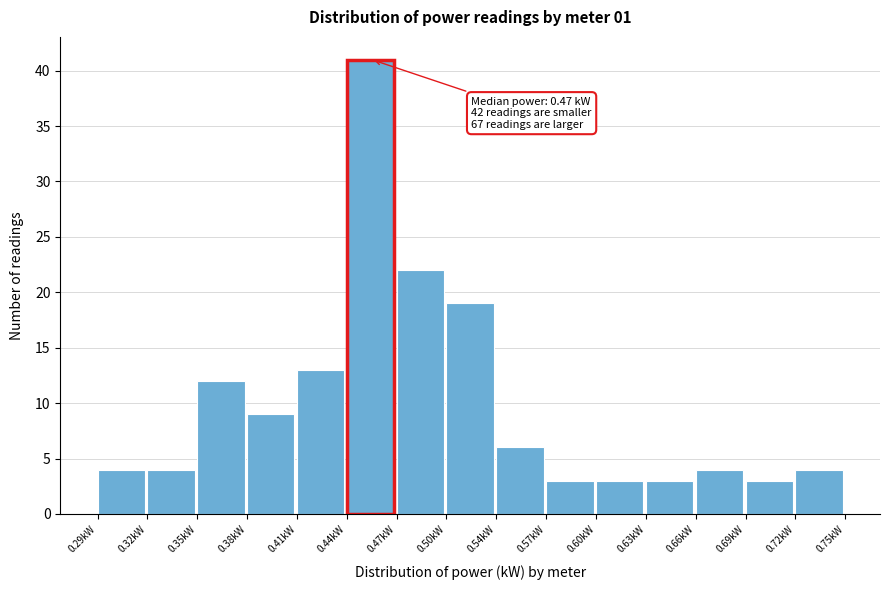

Over which range of the x-axis is the bar tallest?

0.445 to 0.475